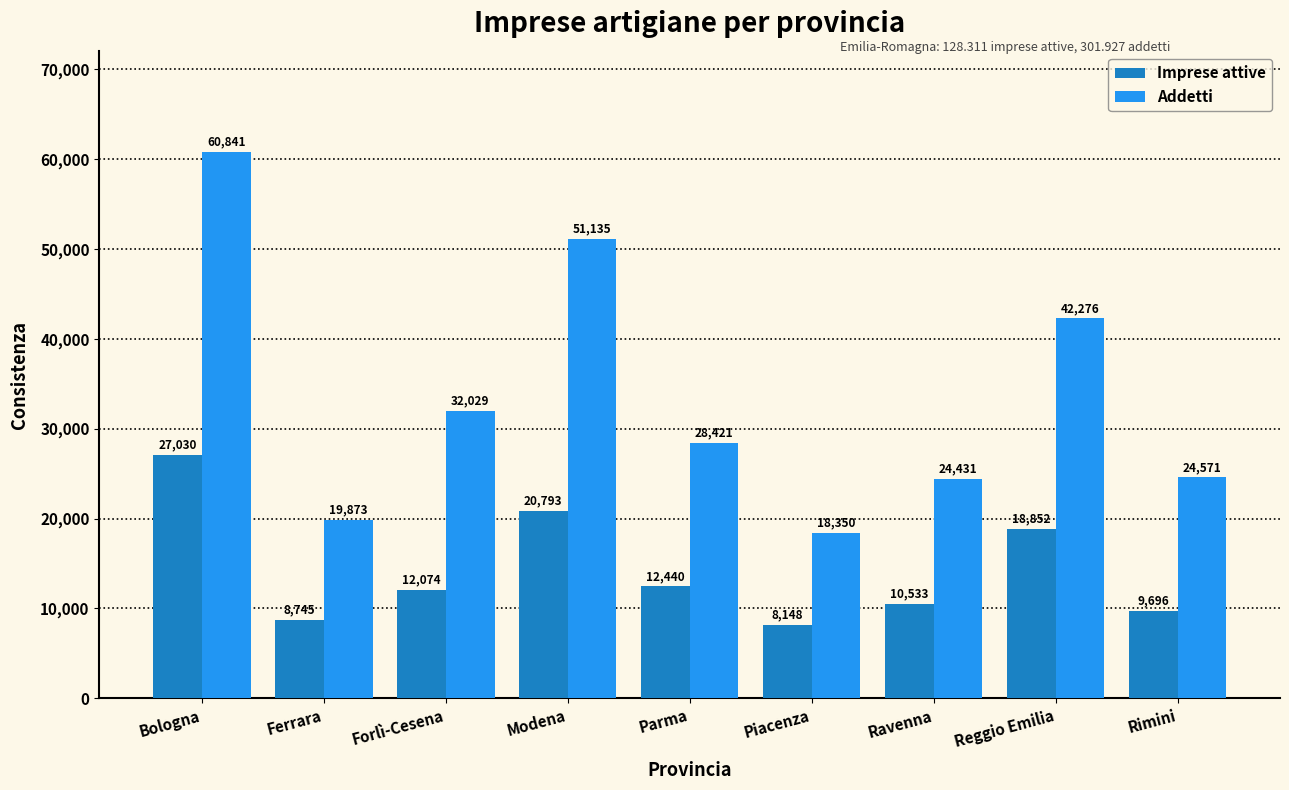

What is the label of the 9th bar from the right?

Bologna